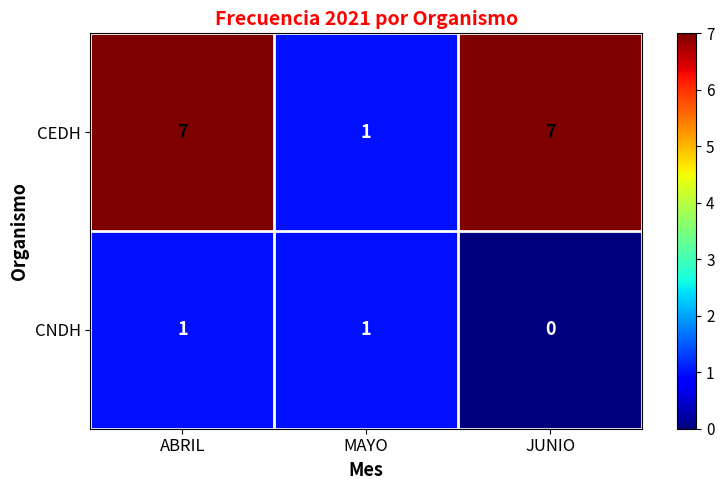

Reading right to left, list all the values displayed in this chart.

CEDH: 7	1	7
CNDH: 0	1	1